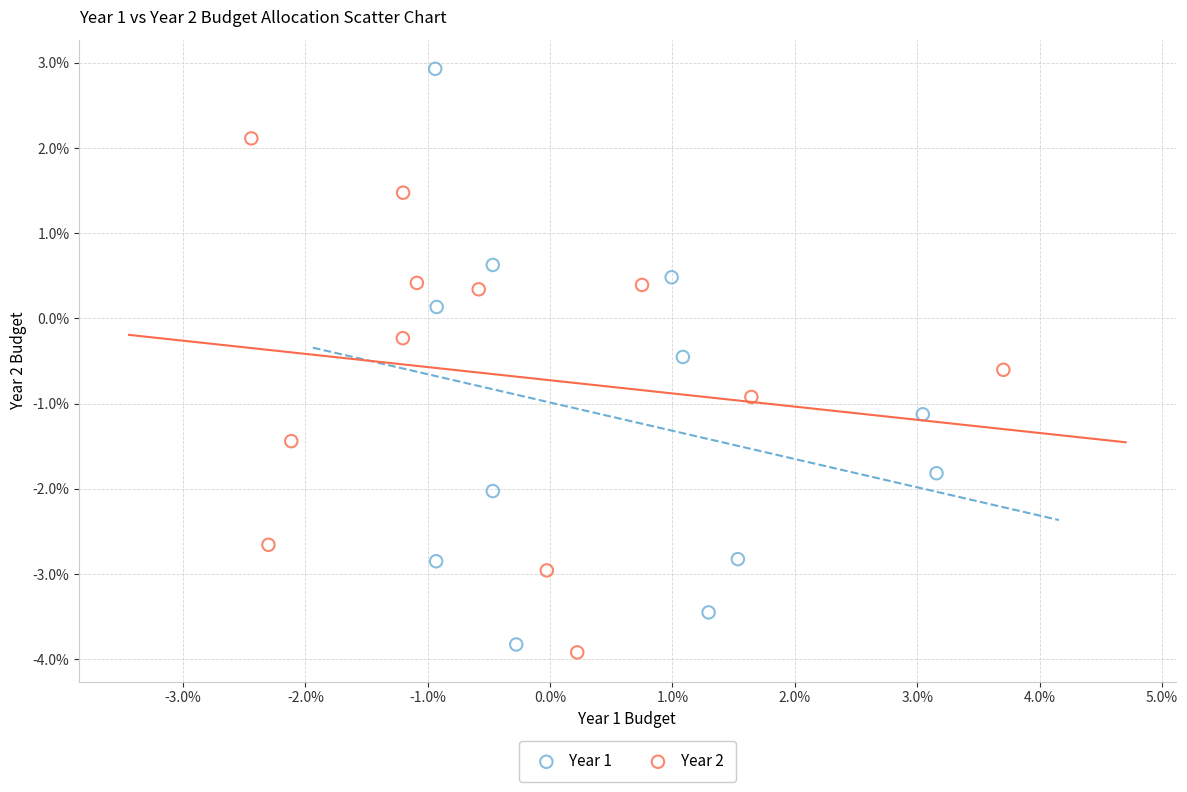

Which series contains the highest Y value?

Year 1